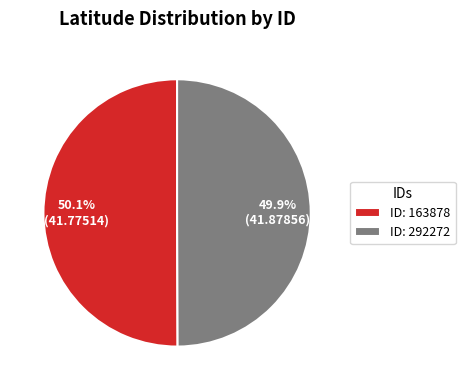

Does any single category account for the majority?

Yes